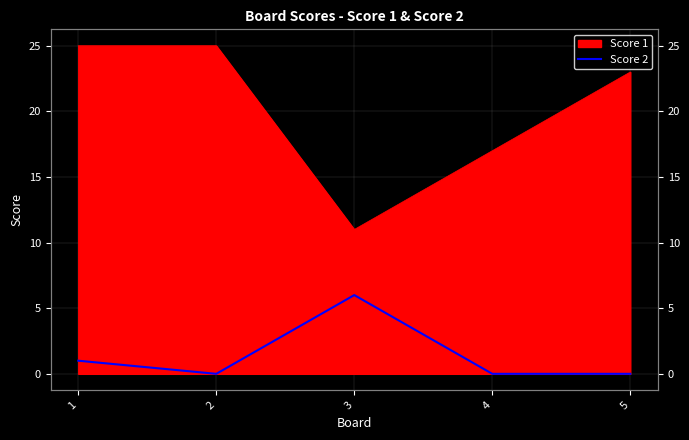

True or false: the data shows -3 at 2.

False